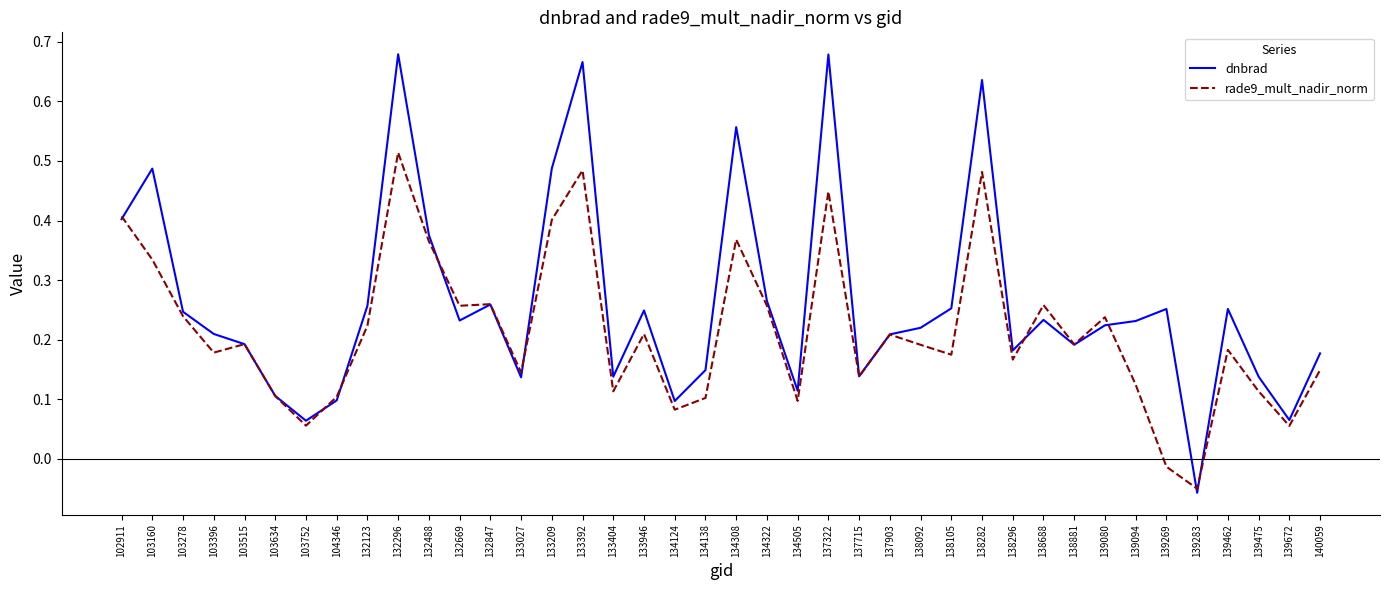

True or false: rade9_mult_nadir_norm has a value of 0.5 at 134308.

False